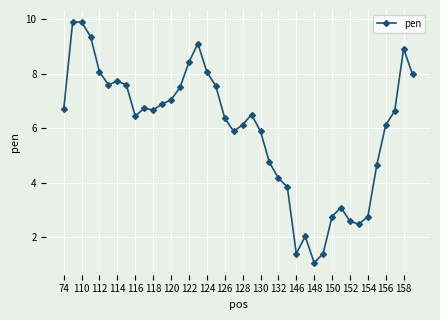

Reading left to right, list all the values displayed in this chart.

6.7	9.9	9.9	9.4	8.1	7.6	7.7	7.6	6.4	6.7	6.7	6.9	7.0	7.5	8.4	9.1	8.1	7.6	6.4	5.9	6.1	6.5	5.9	4.7	4.2	3.8	1.4	2.0	1.1	1.4	2.8	3.1	2.6	2.5	2.8	4.6	6.1	6.6	8.9	8.0